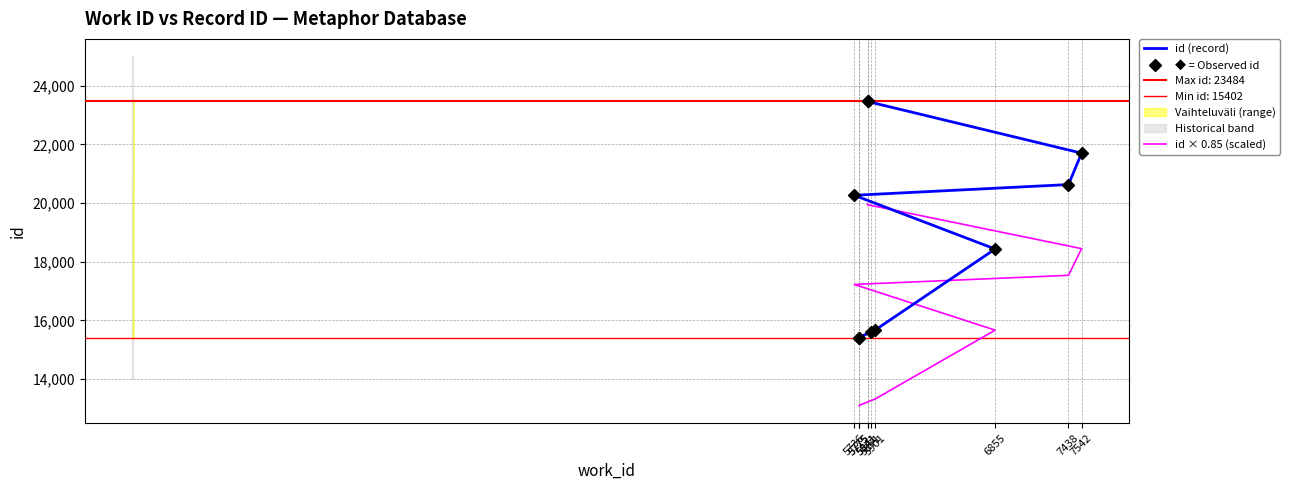

Which category has the lowest value in the ◆ = Observed id series?

5775